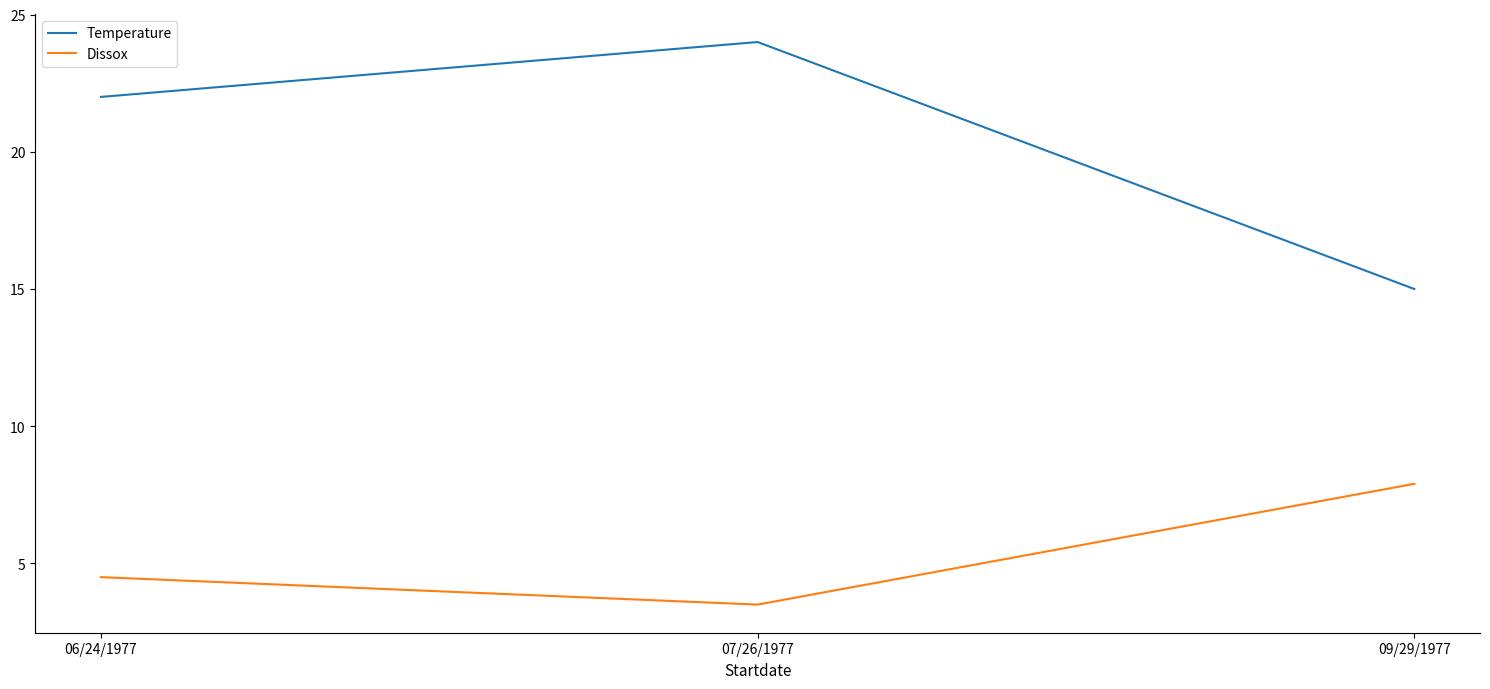

Count the number of data series in this chart.

2